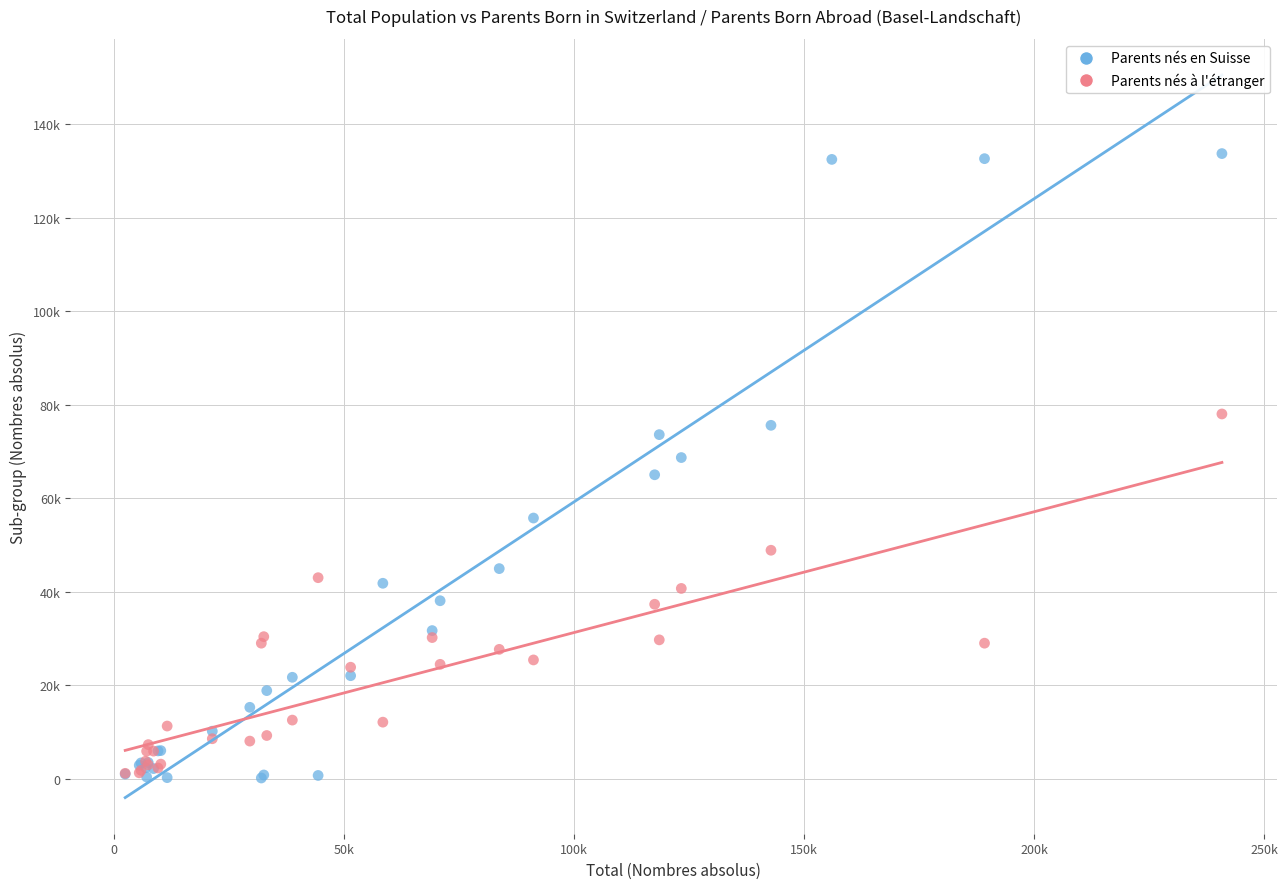

What are all the series names shown in the legend?

Parents nés en Suisse, Parents nés à l'étranger